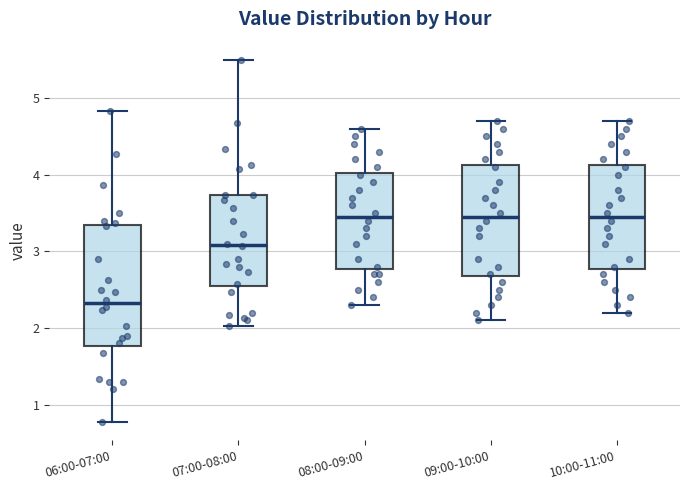

Which box is the tallest, from its lower edge to its upper edge?

06:00-07:00